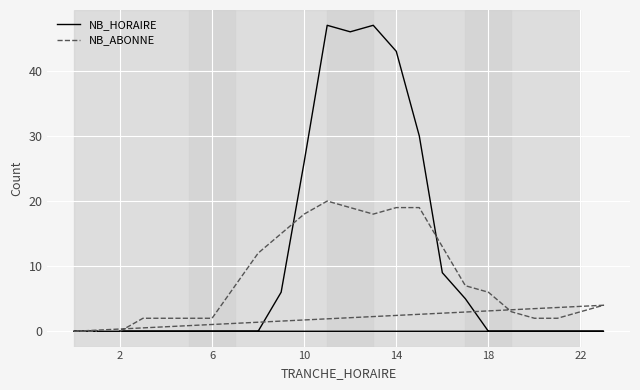

In NB_HORAIRE, how many points are higher than both neighbors (excluding endpoints)?

2